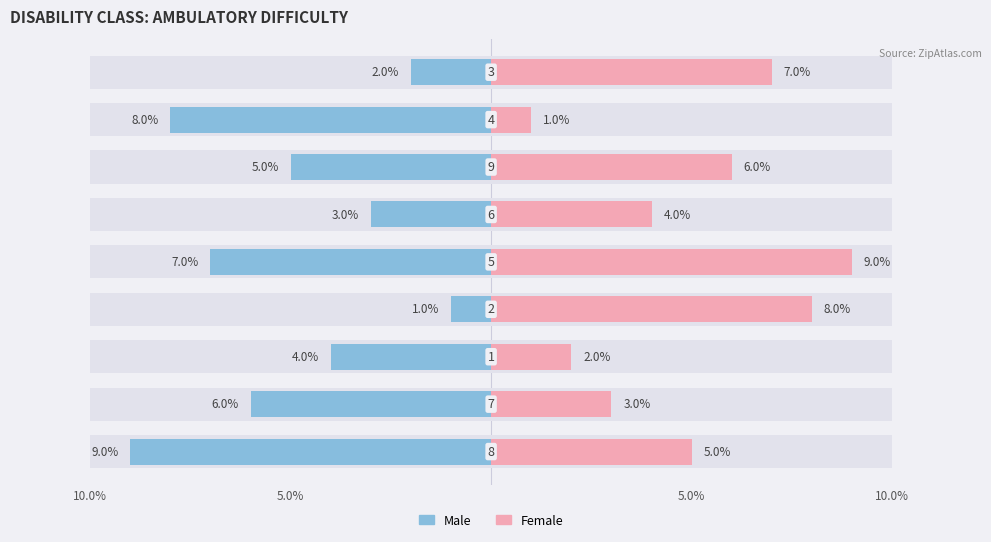

Reading left to right, transcribe all the data shown in this chart.

Male: -9	-6	-4	-1	-7	-3	-5	-8	-2
Female: 5	3	2	8	9	4	6	1	7